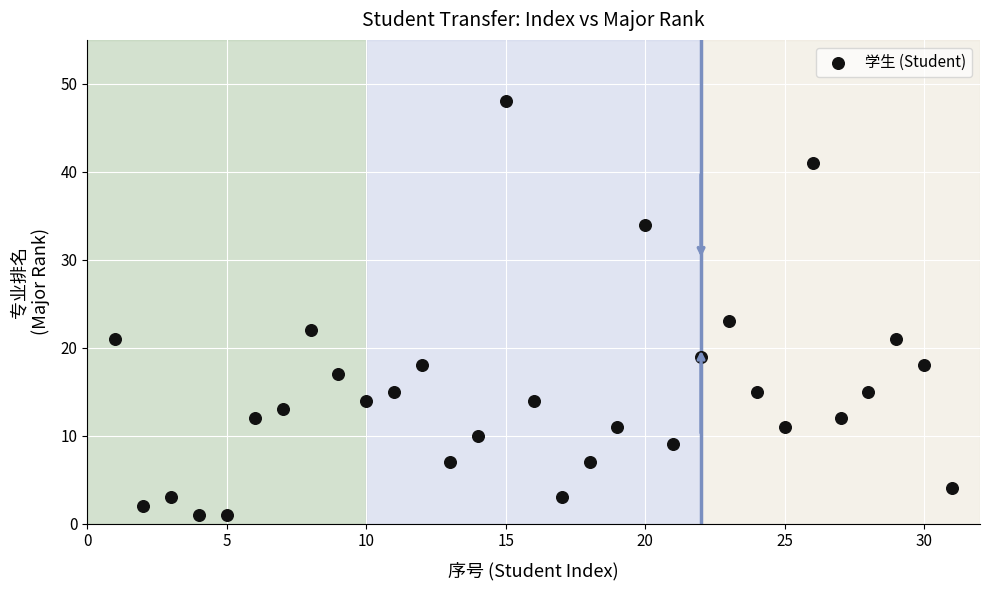

What is the range of X values (max minus min)?

30